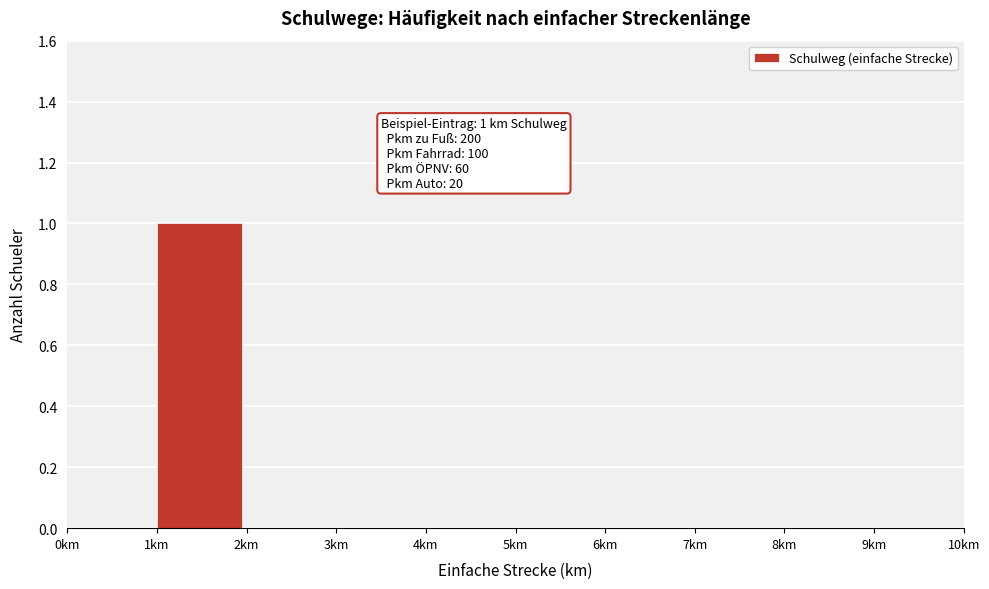

Over which range of the x-axis is the bar tallest?

1 to 2